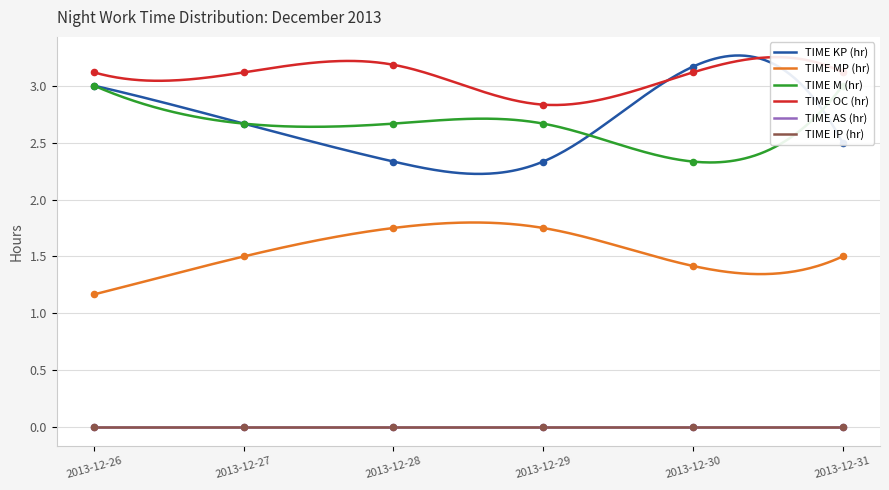

Which series contains the highest Y value?

TIME OC (hr)